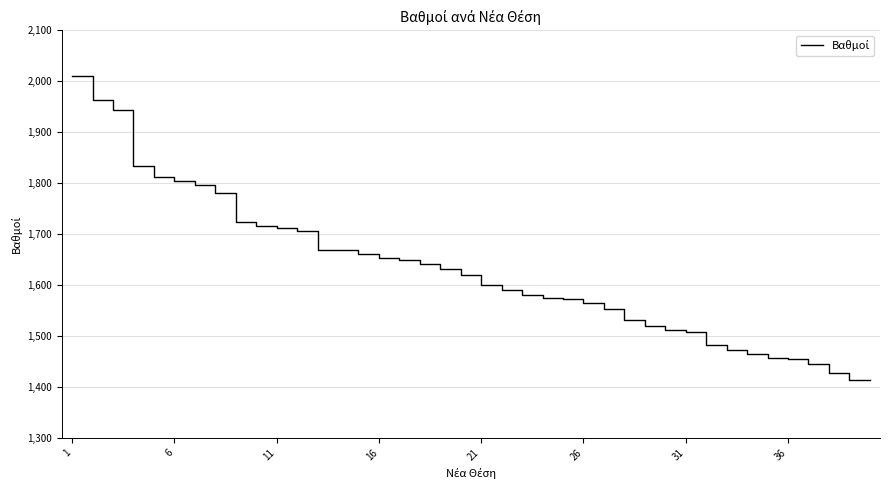

What is the difference between the maximum and minimum values?

595.4